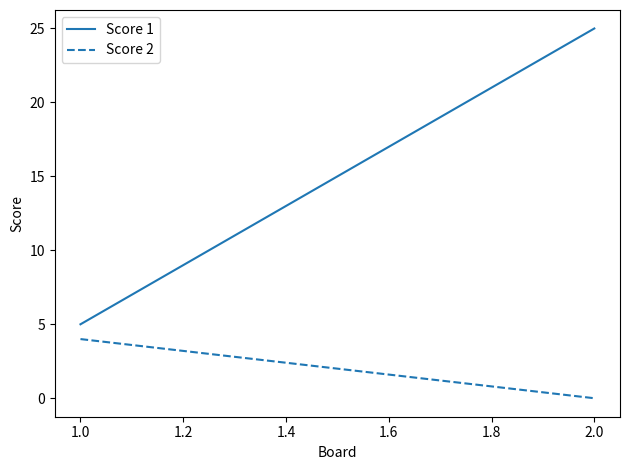

What is the average value of the Score 2 series?

2